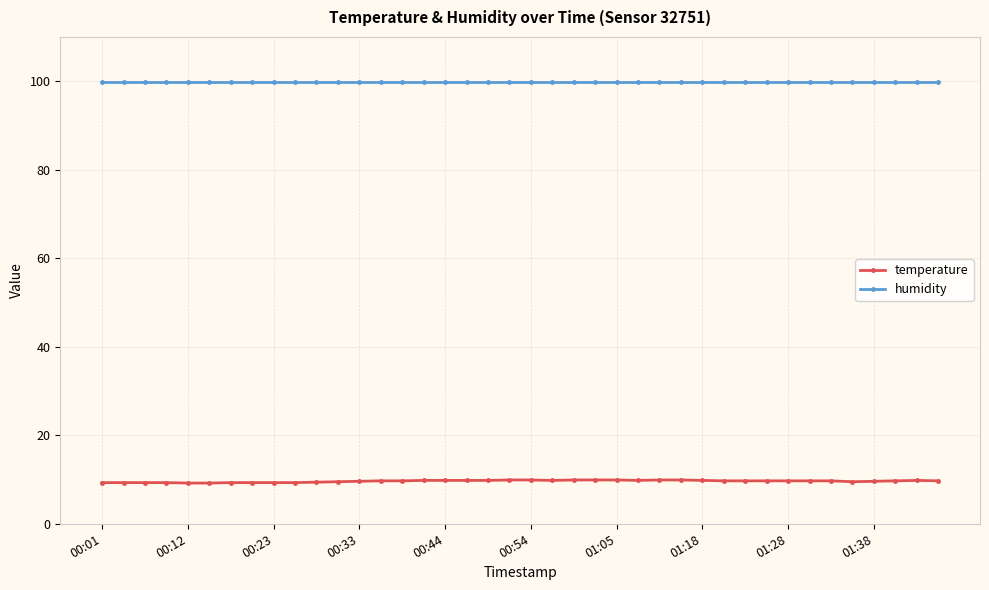

True or false: temperature and humidity intersect in this chart.

False